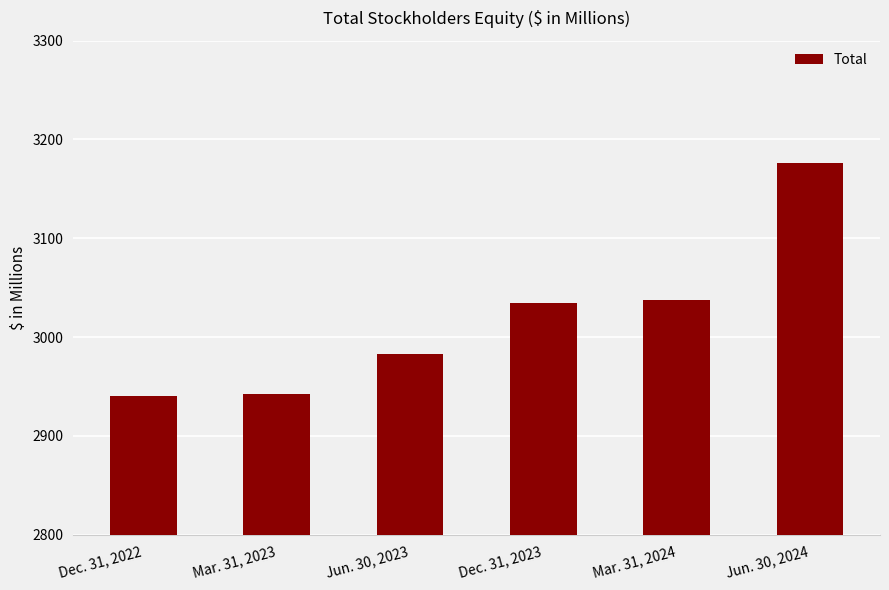

What is the label of the 6th bar from the left?

Jun. 30, 2024